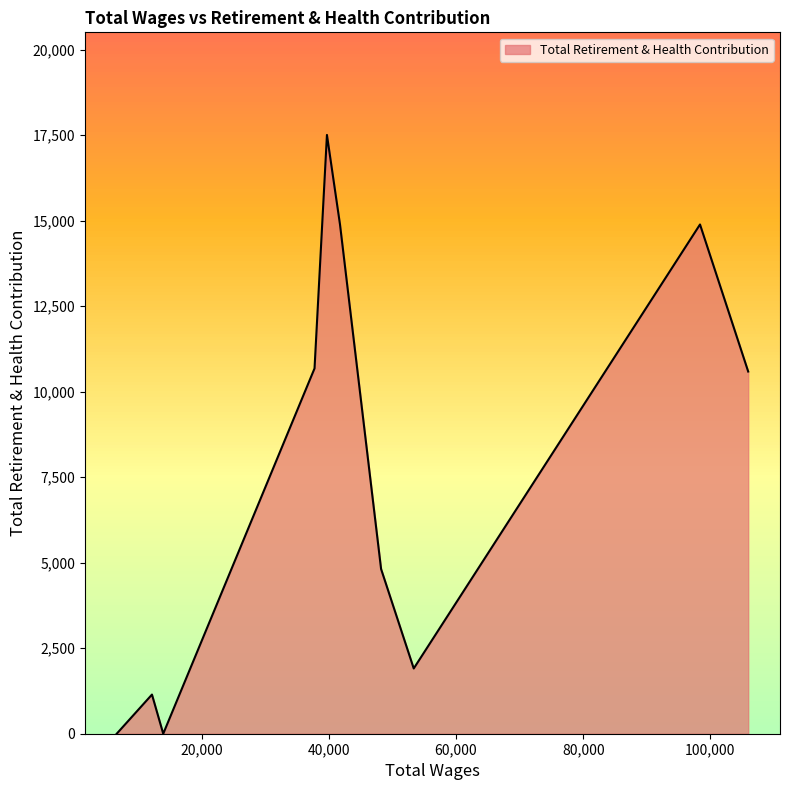

What is the maximum value shown in the chart?

17508